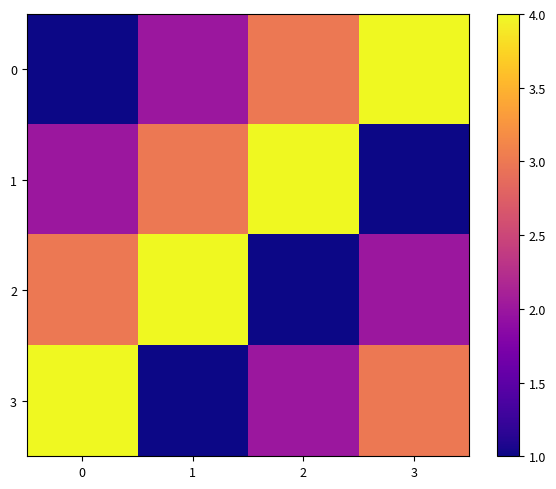

Which category has the highest value across all series?

3